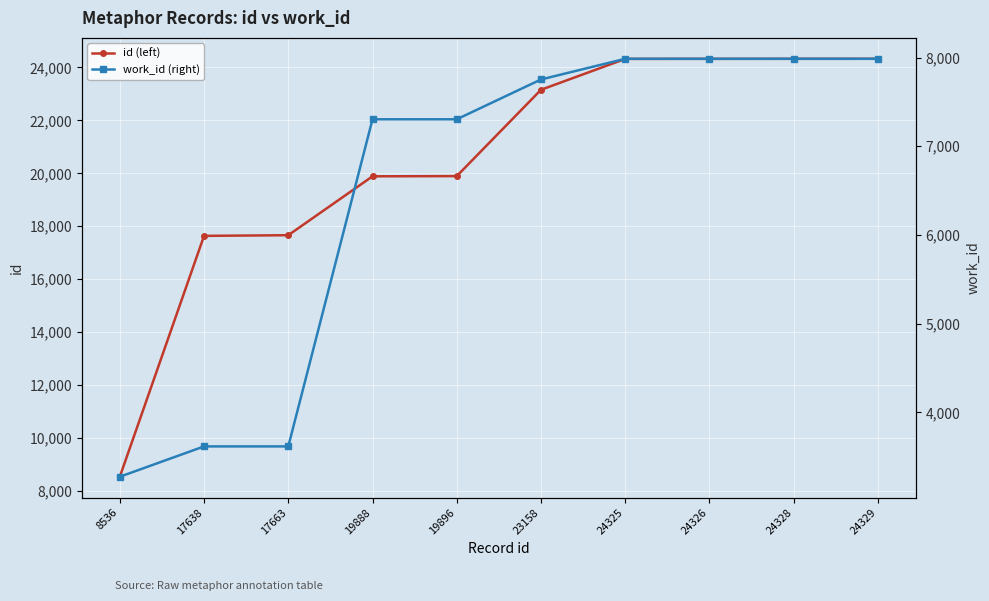

How many data points in id (left) are above 23158?

4